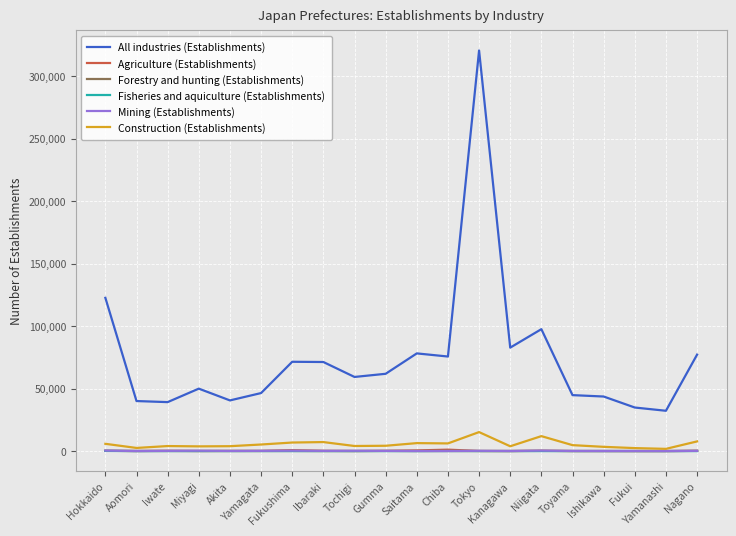

How many intersections are there between Agriculture (Establishments) and Forestry and hunting (Establishments)?

4